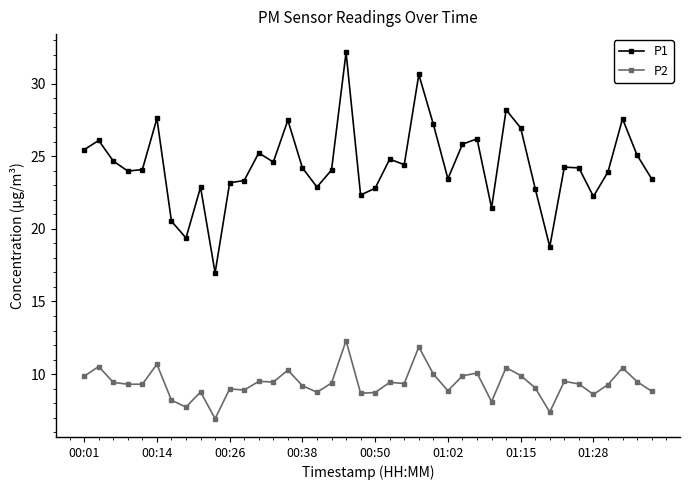

True or false: P1 and P2 cross at least once.

False